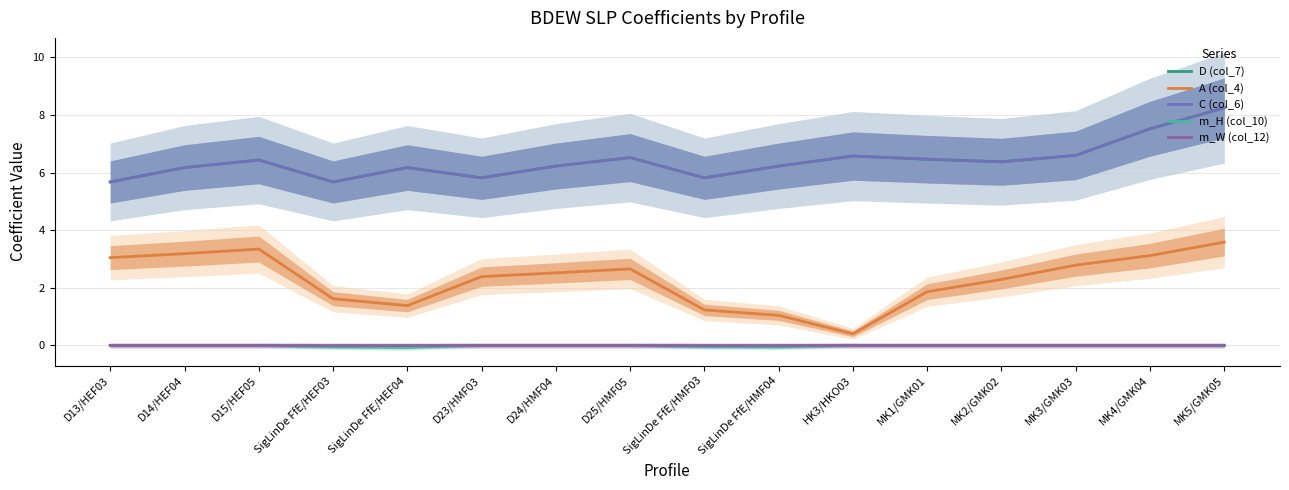

True or false: m_H (col_10) and m_W (col_12) cross at least once.

False